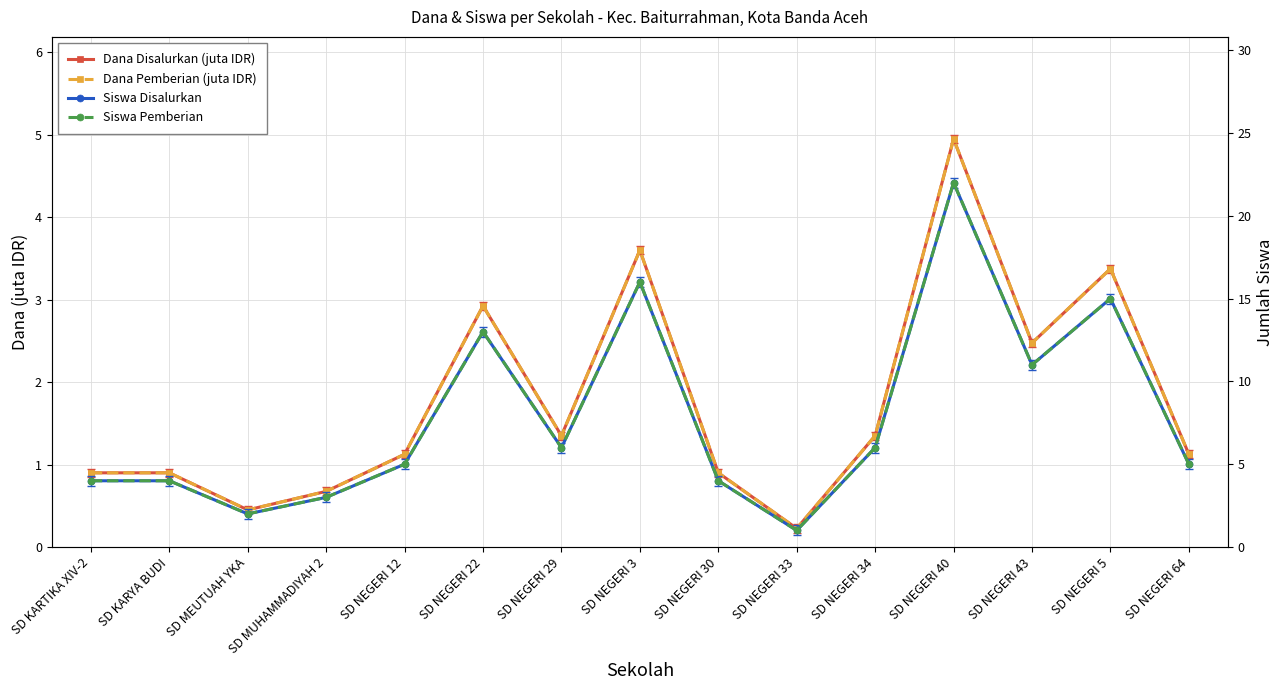

What is the difference between the second highest and minimum values in the Dana Pemberian (juta IDR) series?

3.4